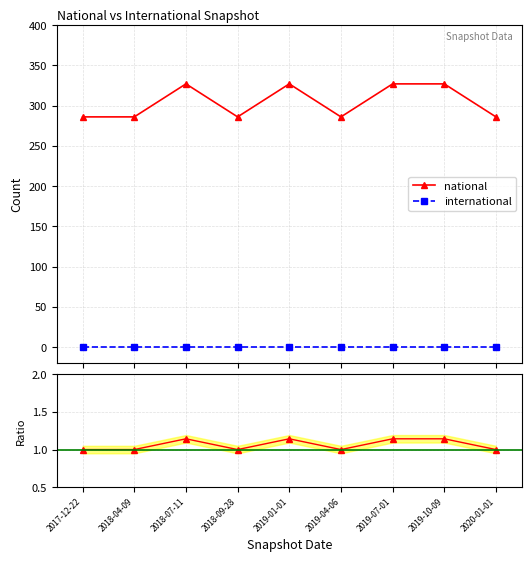

Rank the series by their maximum value, from lowest to highest.

international, national ratio, national